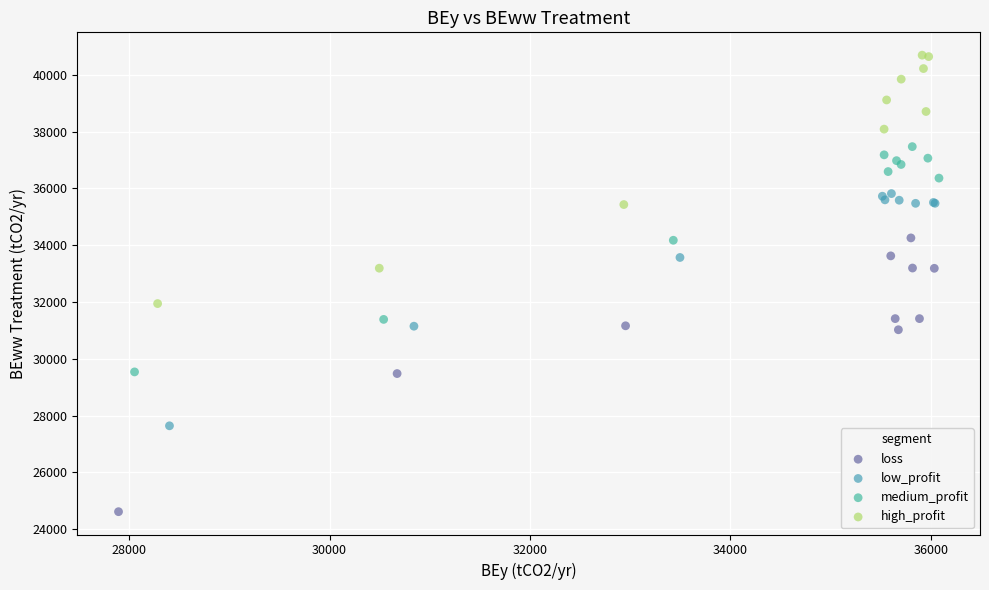

Which series reaches the maximum Y coordinate?

high_profit